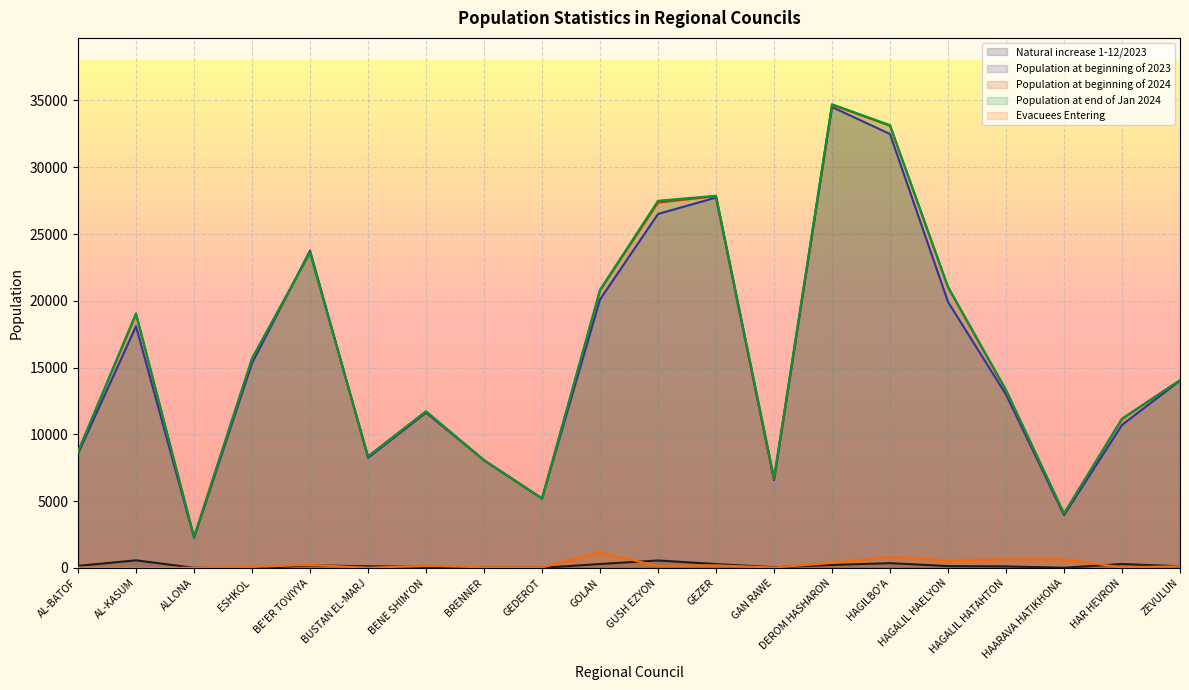

Which series ends up on top after the final intersection of Population at end of Jan 2024 and Population at beginning of 2024?

Population at beginning of 2024